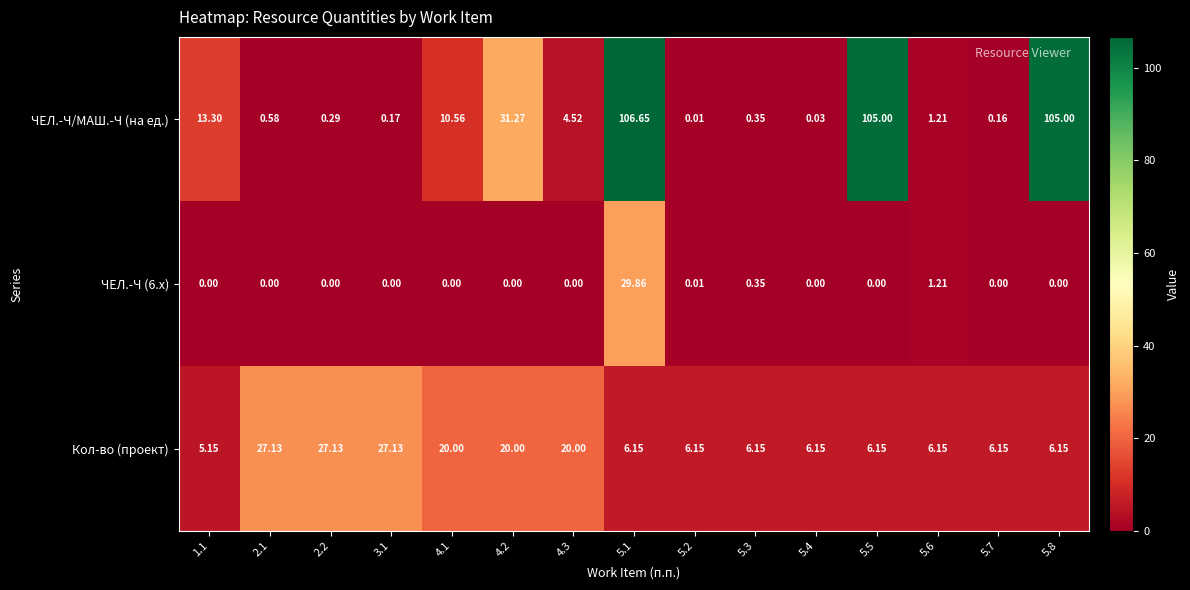

Which series has the largest range (max minus min)?

ЧЕЛ.-Ч/МАШ.-Ч (на ед.)